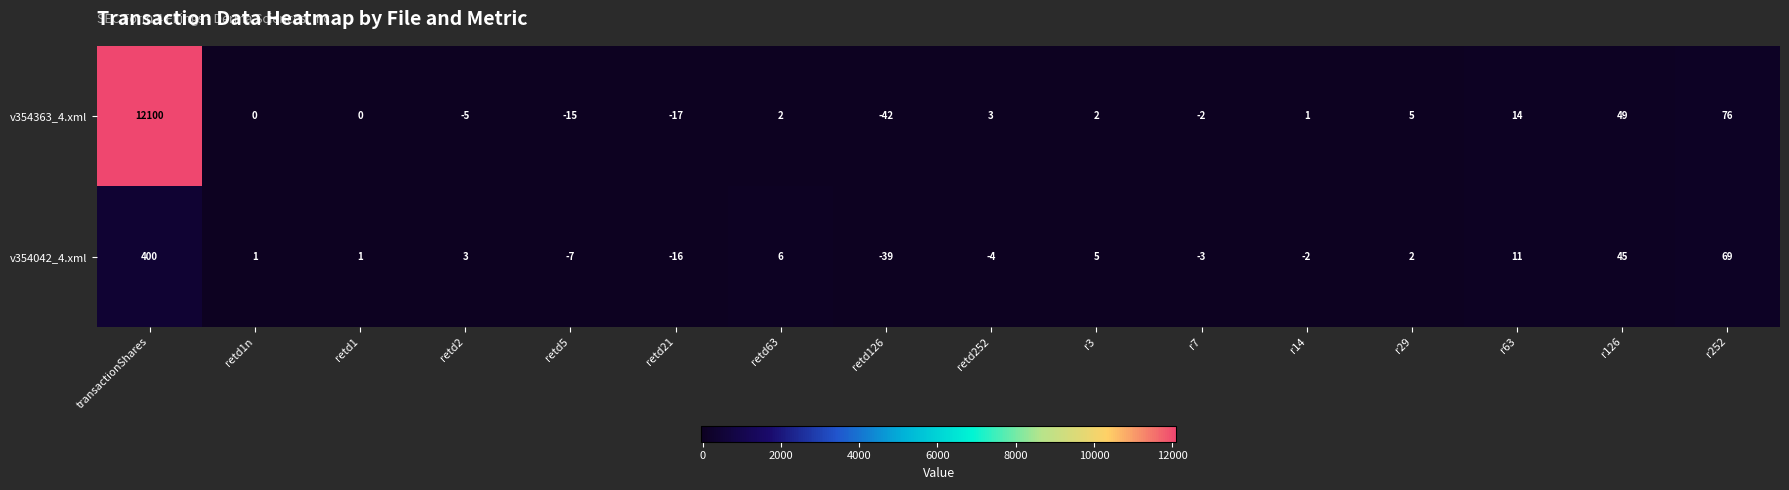

Is it true that v354363_4.xml equals -17 at retd21?

True